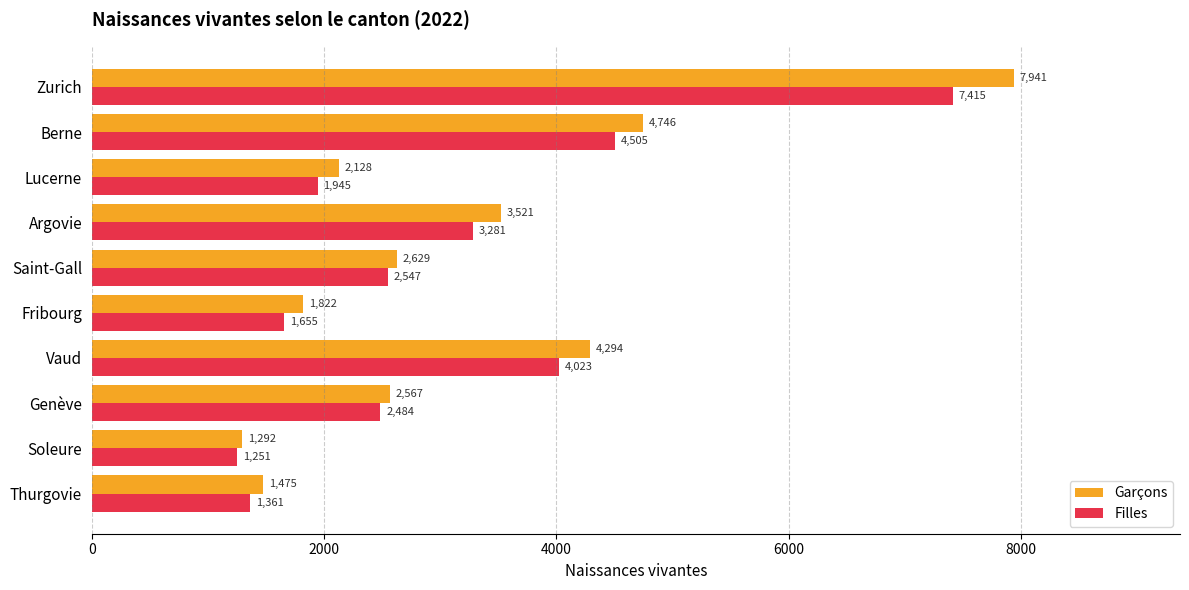

How many values in the Filles series are below 2547?

5